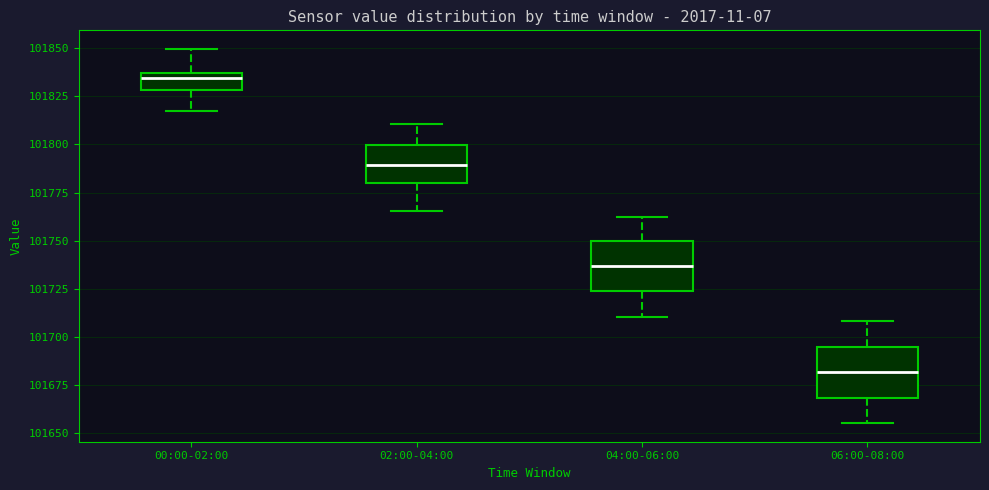

Where is the lower edge of the box for 00:00-02:00 on the y-axis? The values are not printed on the chart, so give them approximately, as read against the axis.

101830